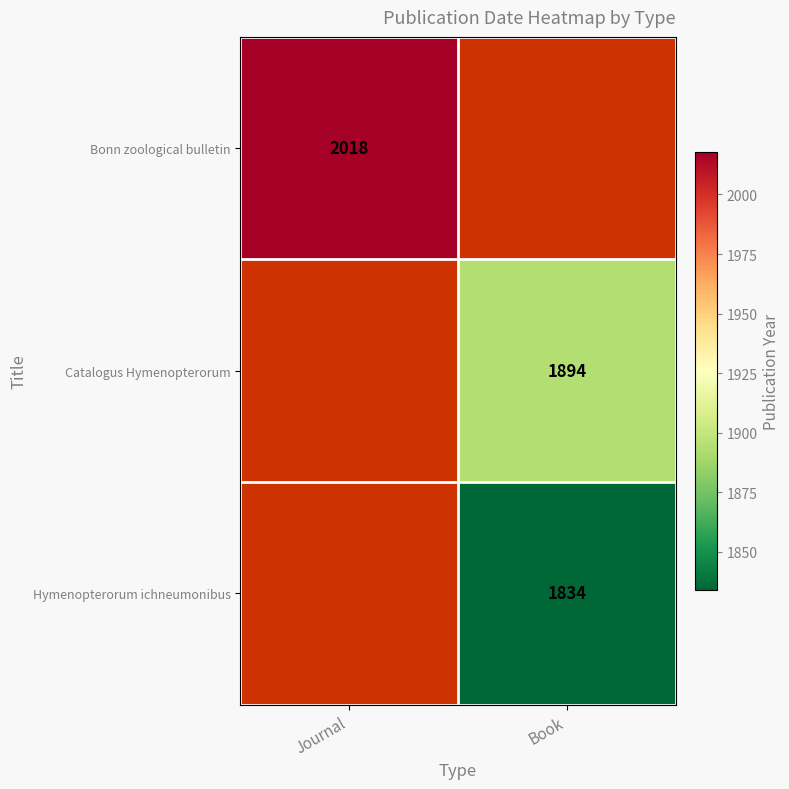

The value of Catalogus Hymenopterorum at Book is 2763. True or false?

False